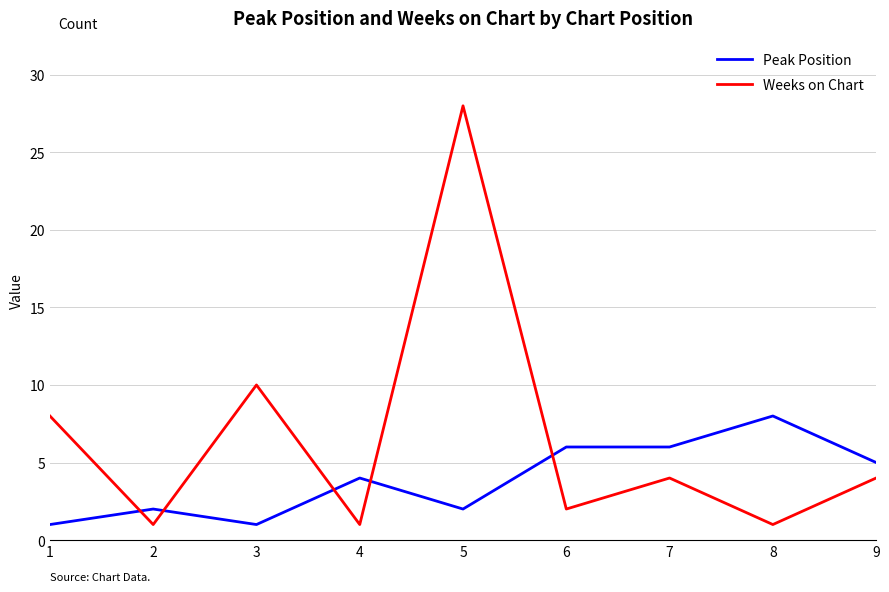

Between which two adjacent categories do Weeks on Chart and Peak Position first intersect?

1 and 2